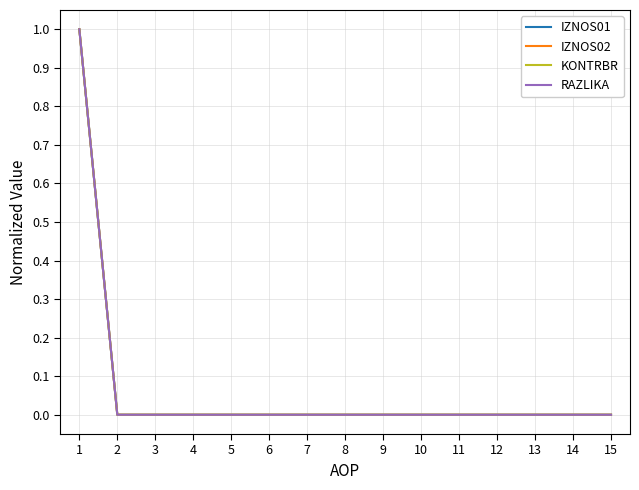

Is it true that IZNOS01 equals 1 at 7?

False